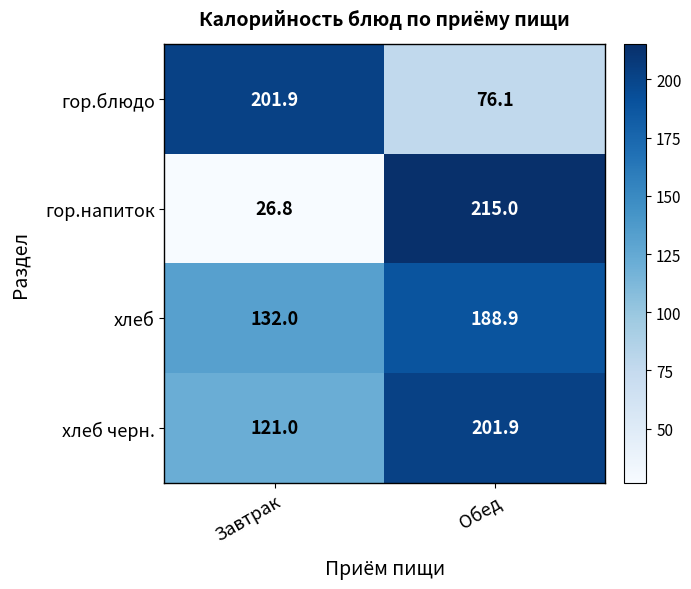

Reading left to right, transcribe all the data shown in this chart.

гор.блюдо: 201.9	76.1
гор.напиток: 26.8	215.0
хлеб: 132.0	188.9
хлеб черн.: 121.0	201.9